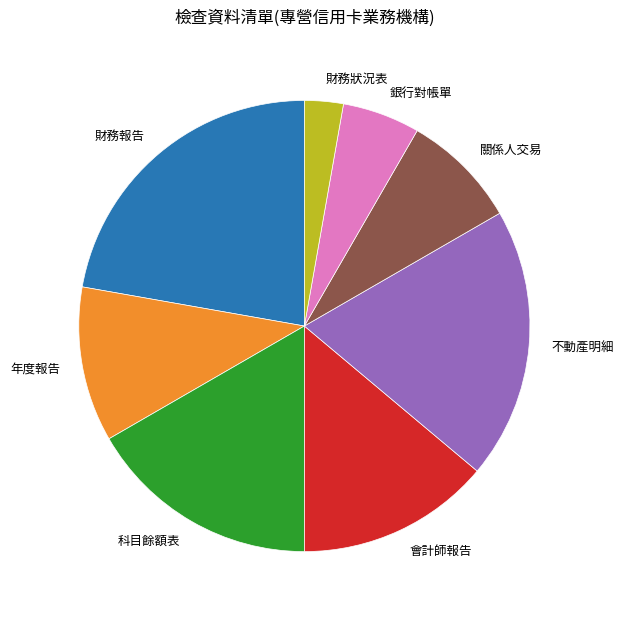

What is the largest slice in the pie chart?

財務報告